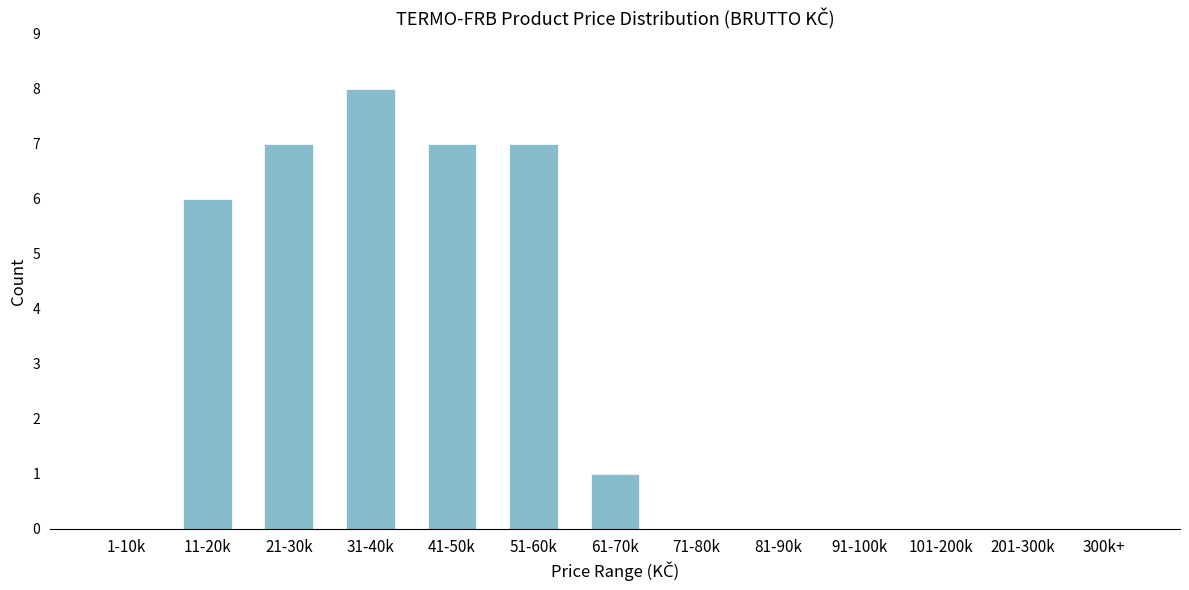

Reading left to right, extract all data points from this chart.

1-10k=0	11-20k=6	21-30k=7	31-40k=8	41-50k=7	51-60k=7	61-70k=1	71-80k=0	81-90k=0	91-100k=0	101-200k=0	201-300k=0	300k+=0